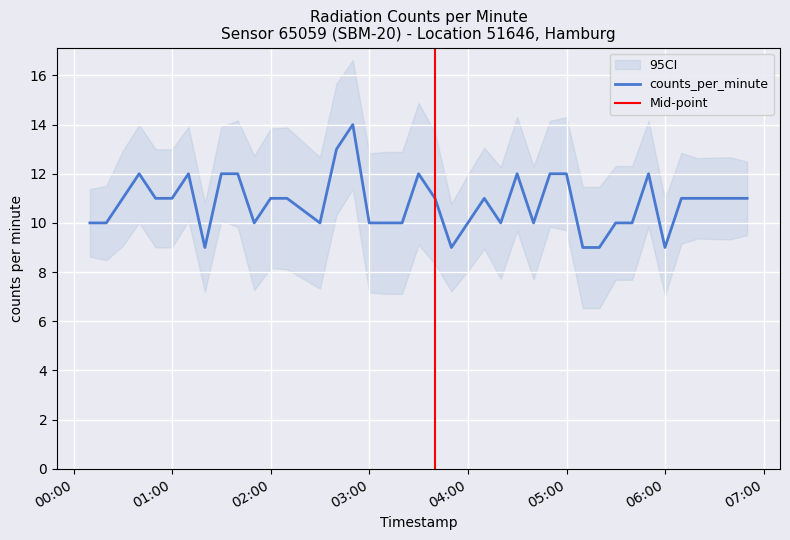

What is the difference between the second highest and second lowest values?

4